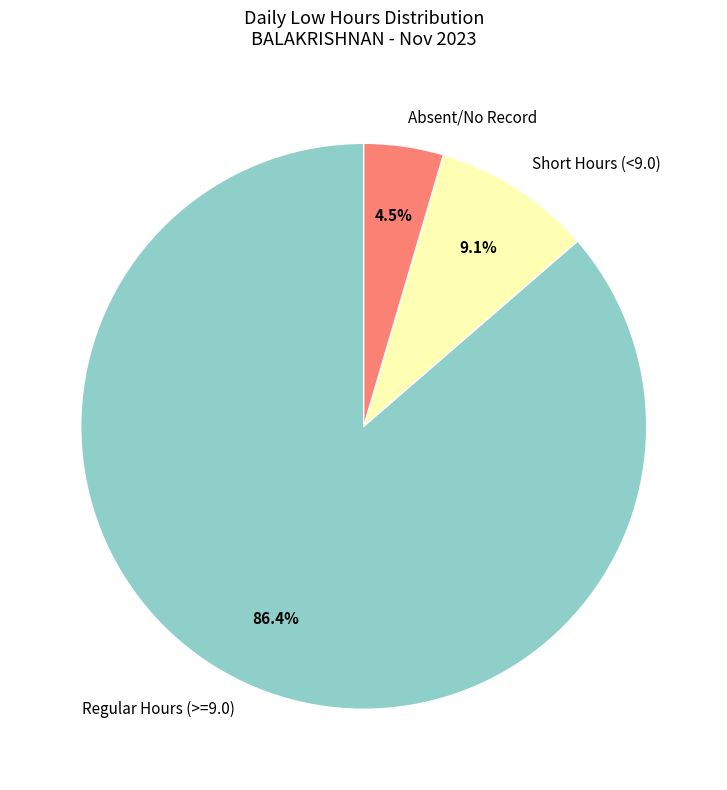

Which category has the biggest portion of the pie?

Regular Hours (>=9.0)